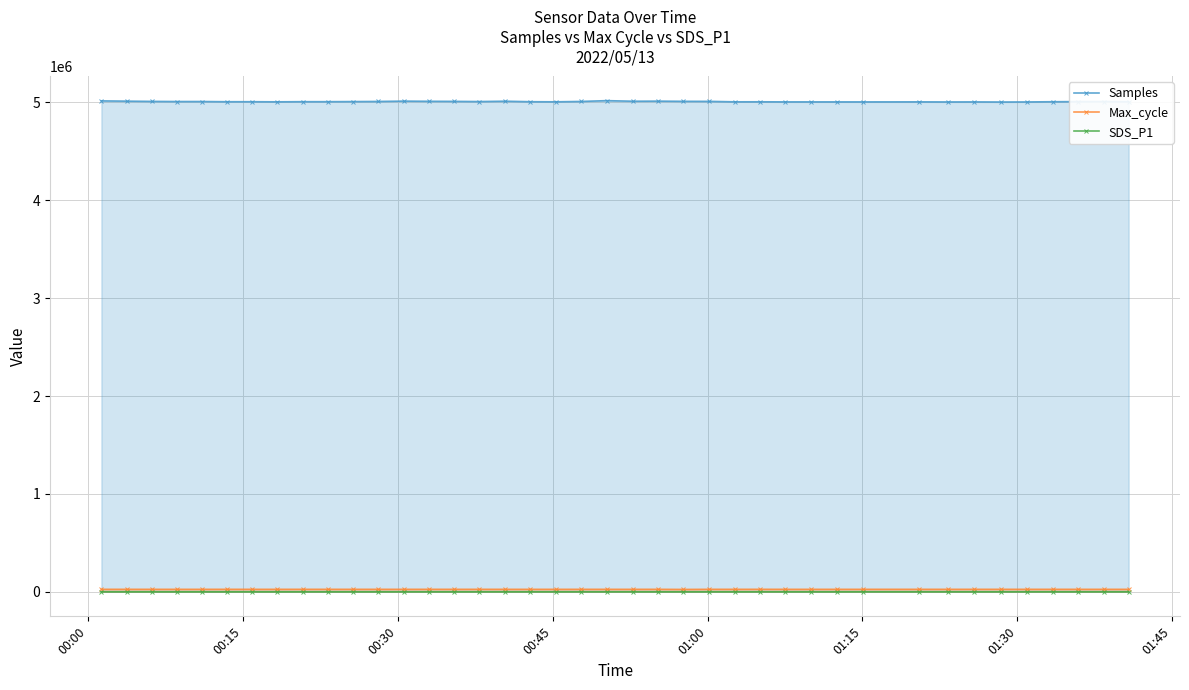

Which series has the largest range (max minus min)?

Samples